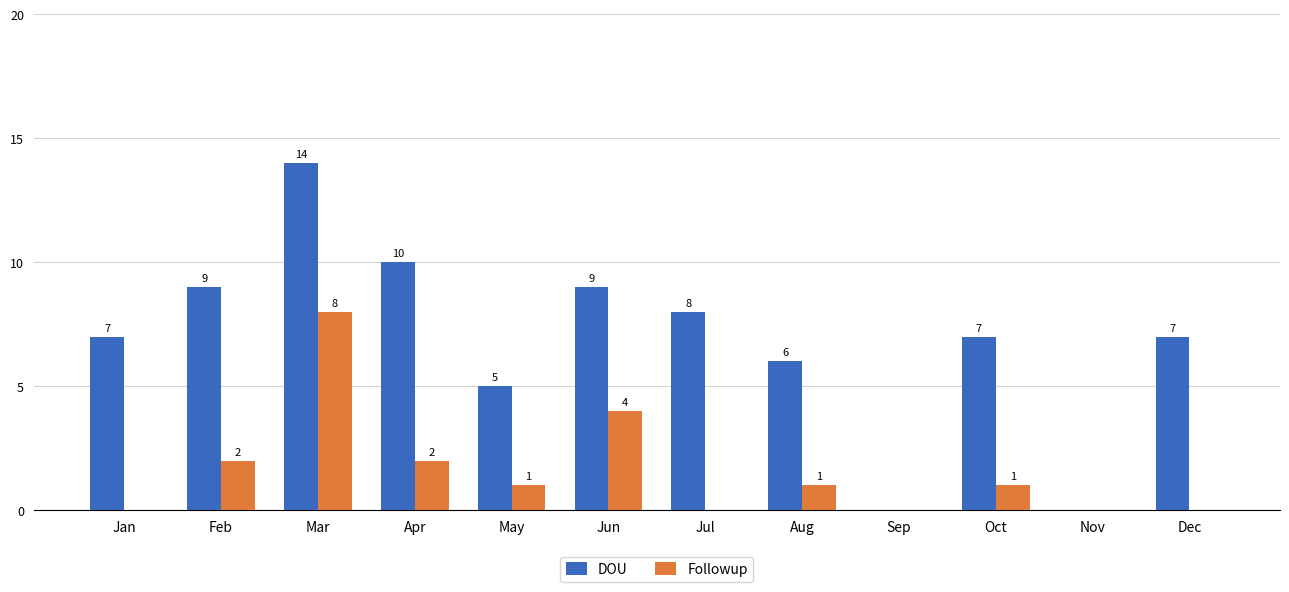

At which label is Followup closest to 4?

Jun